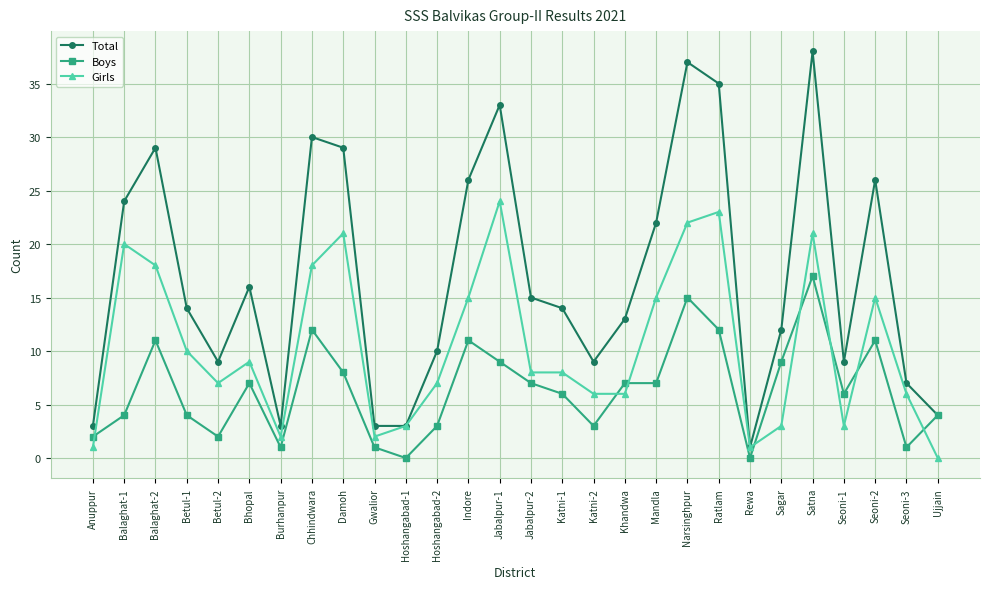

What are all the series names shown in the legend?

Total, Boys, Girls